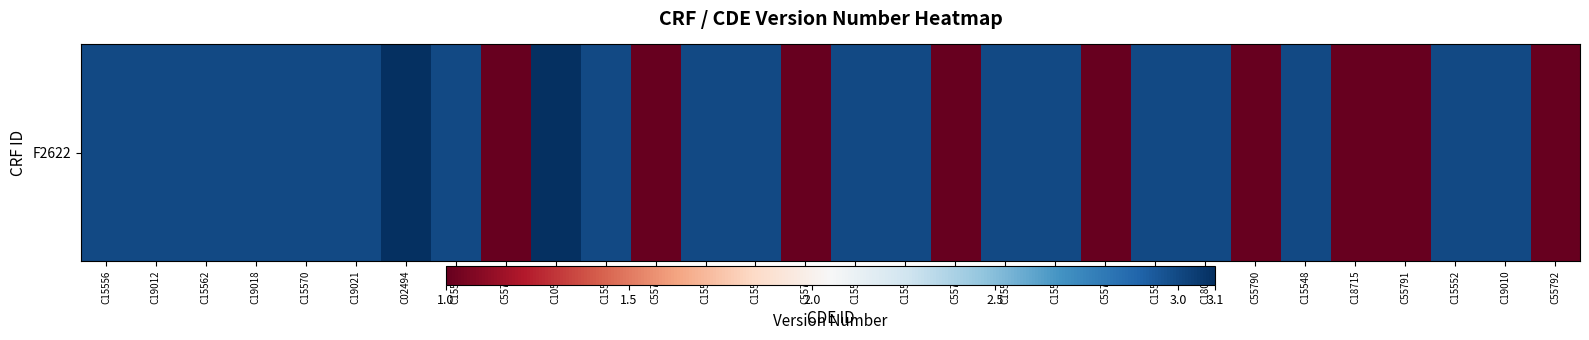

At which label does the data first exceed 3?

C02494